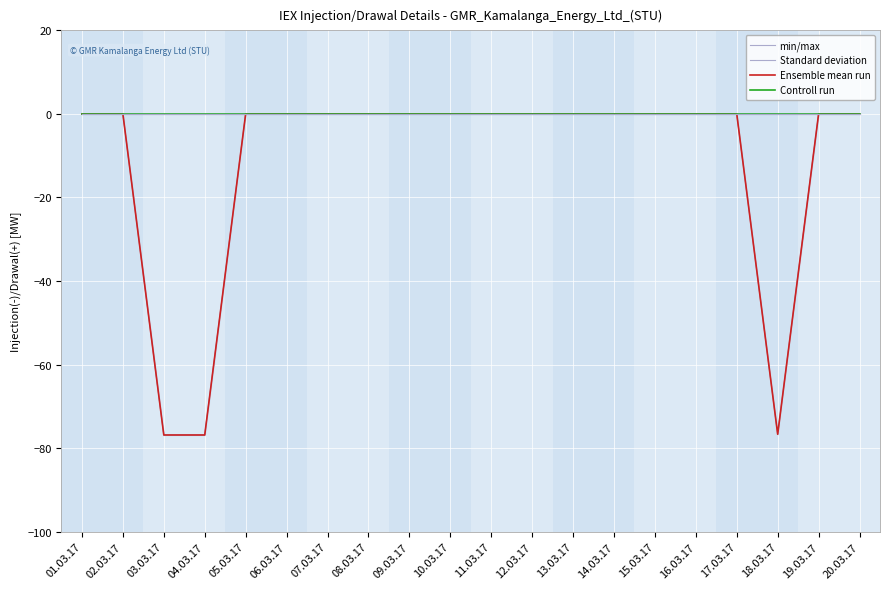

Reading right to left, list all the values displayed in this chart.

min/max: 0.0	0.0	-76.7	0.0	0.0	0.0	0.0	0.0	0.0	0.0	0.0	0.0	0.0	0.0	0.0	0.0	-76.8	-76.8	0.0	0.0
Standard deviation: 0.0	0.0	-76.7	0.0	0.0	0.0	0.0	0.0	0.0	0.0	0.0	0.0	0.0	0.0	0.0	0.0	-76.8	-76.8	0.0	0.0
Ensemble mean run: 0.0	0.0	-76.7	0.0	0.0	0.0	0.0	0.0	0.0	0.0	0.0	0.0	0.0	0.0	0.0	0.0	-76.8	-76.8	0.0	0.0
Controll run: 0.0	0.0	0.0	0.0	0.0	0.0	0.0	0.0	0.0	0.0	0.0	0.0	0.0	0.0	0.0	0.0	0.0	0.0	0.0	0.0